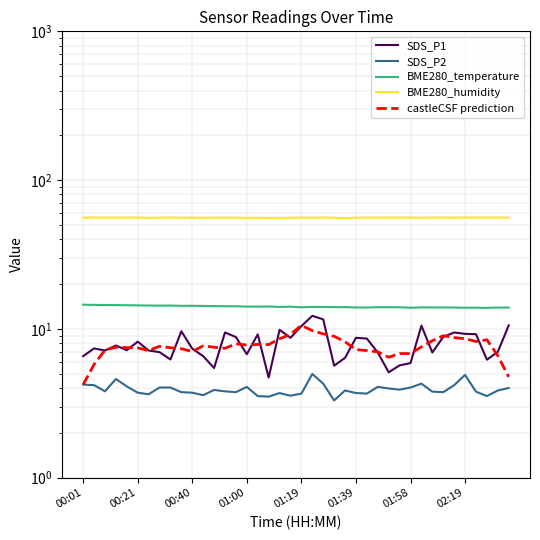

At which label does castleCSF prediction reach its minimum?

00:01